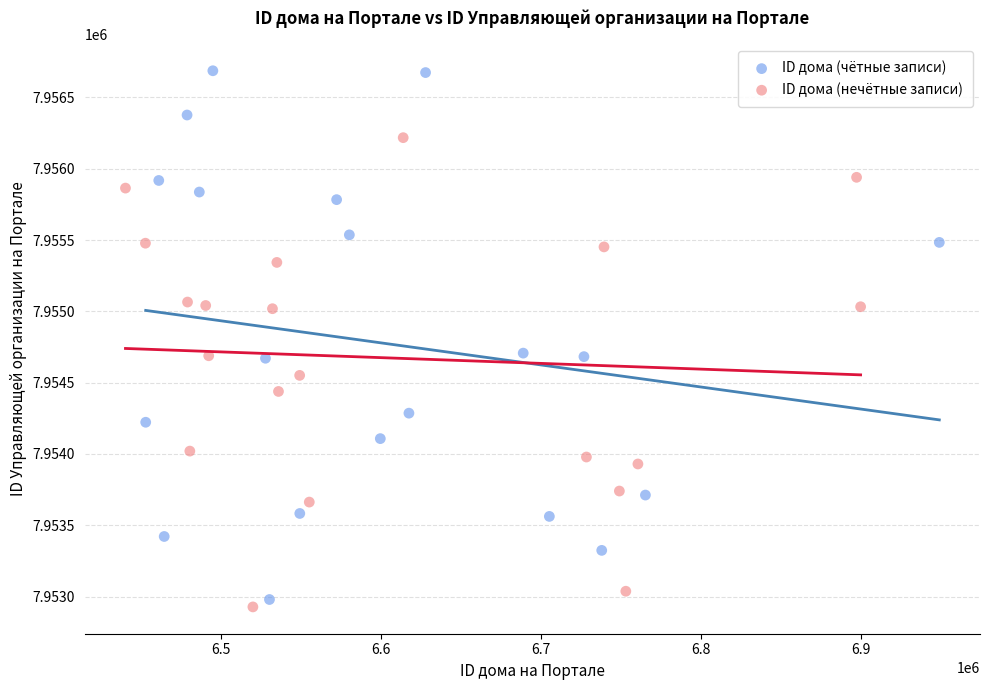

Which series has the widest spread of Y values?

ID дома (чётные записи)